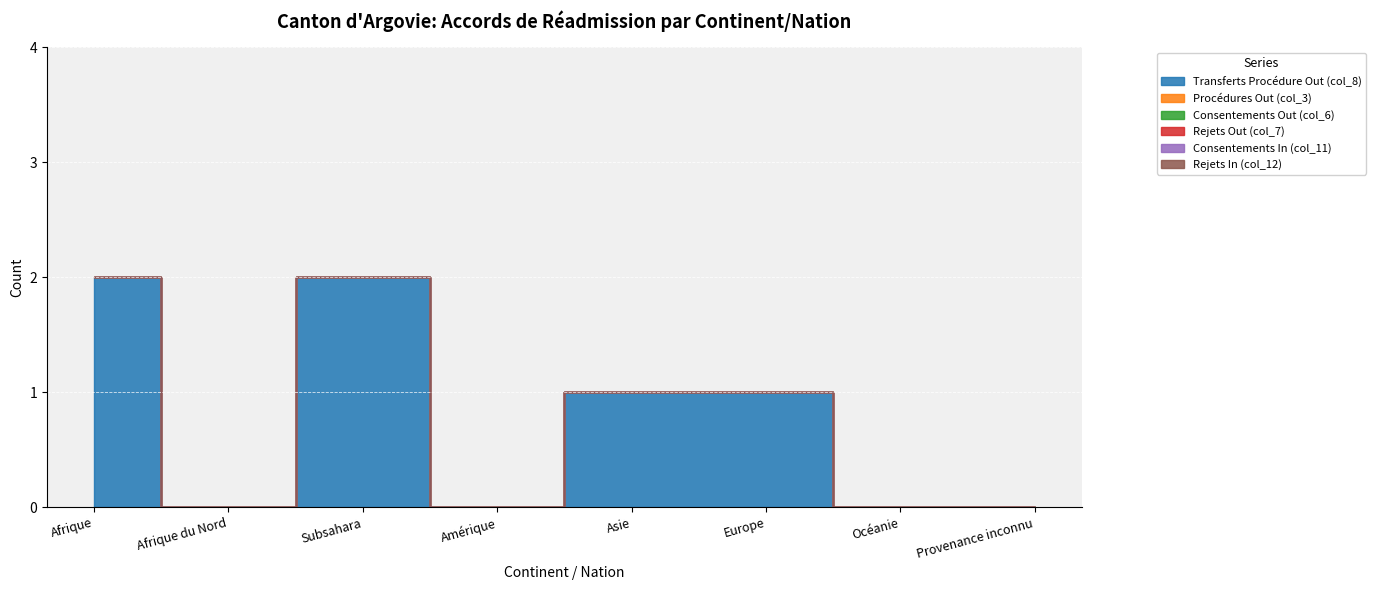

Reading left to right, extract all data points from this chart.

Transferts Procédure Out (col_8): 2	0	2	0	1	1	0	0
Procédures Out (col_3): 0	0	0	0	0	0	0	0
Consentements Out (col_6): 0	0	0	0	0	0	0	0
Rejets Out (col_7): 0	0	0	0	0	0	0	0
Consentements In (col_11): 0	0	0	0	0	0	0	0
Rejets In (col_12): 0	0	0	0	0	0	0	0